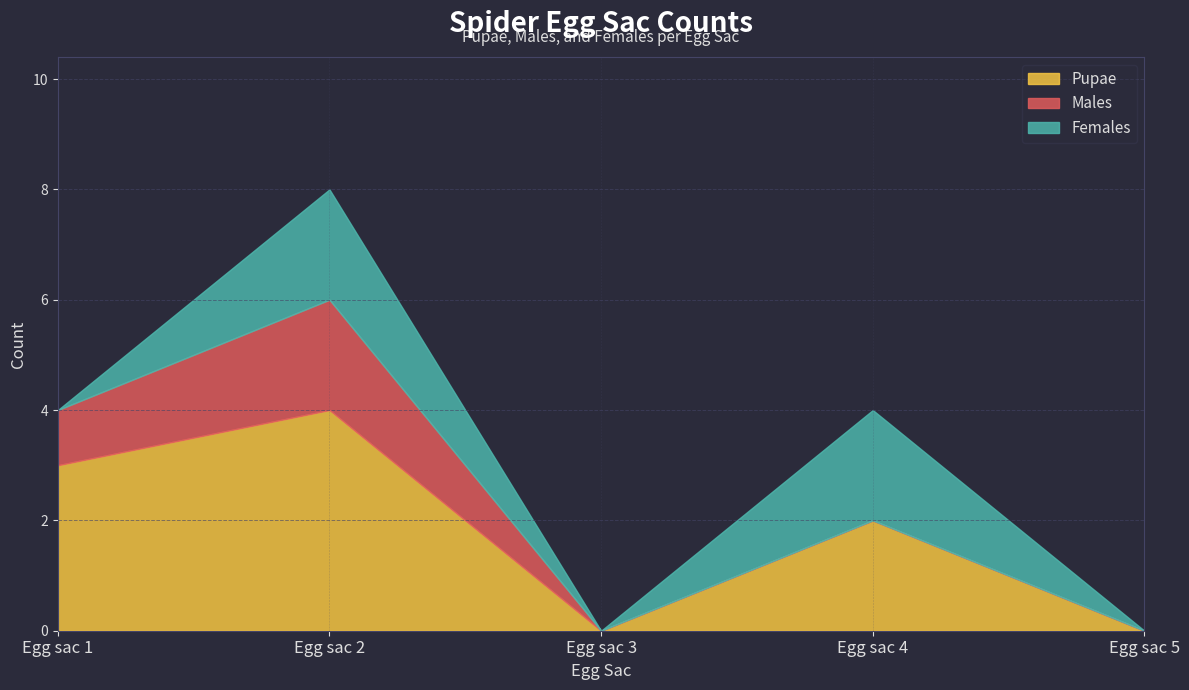

Is the value of Females at Egg sac 1 greater than the value of Pupae at Egg sac 5?

No